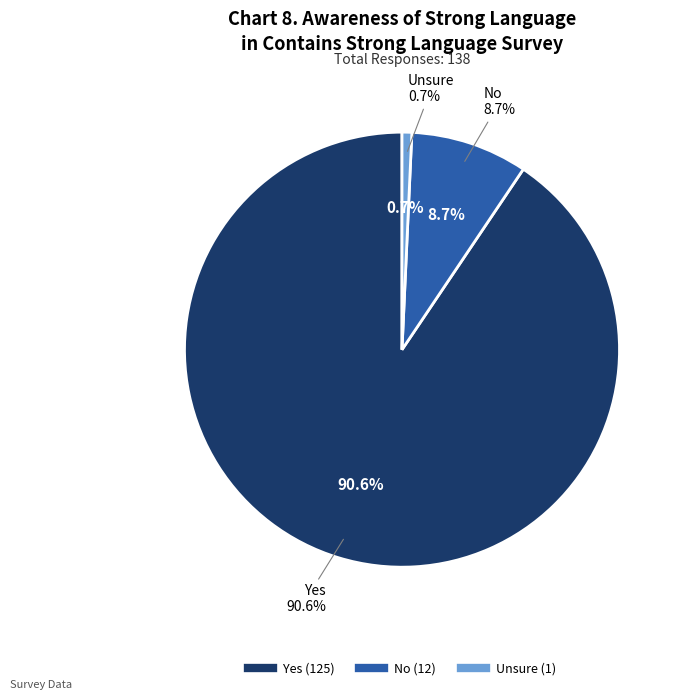

Count the number of slices in the pie.

3